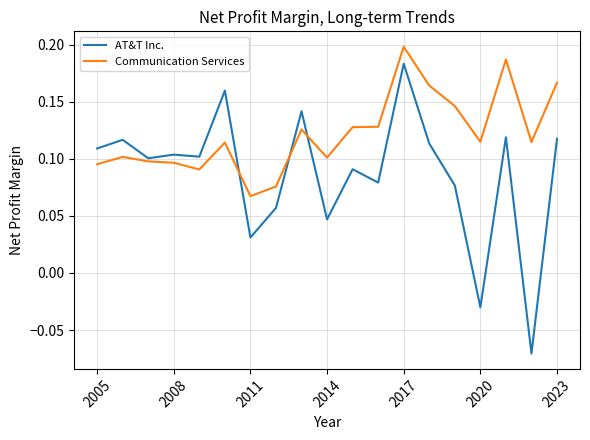

Does the chart display data point markers on the line(s)?

No